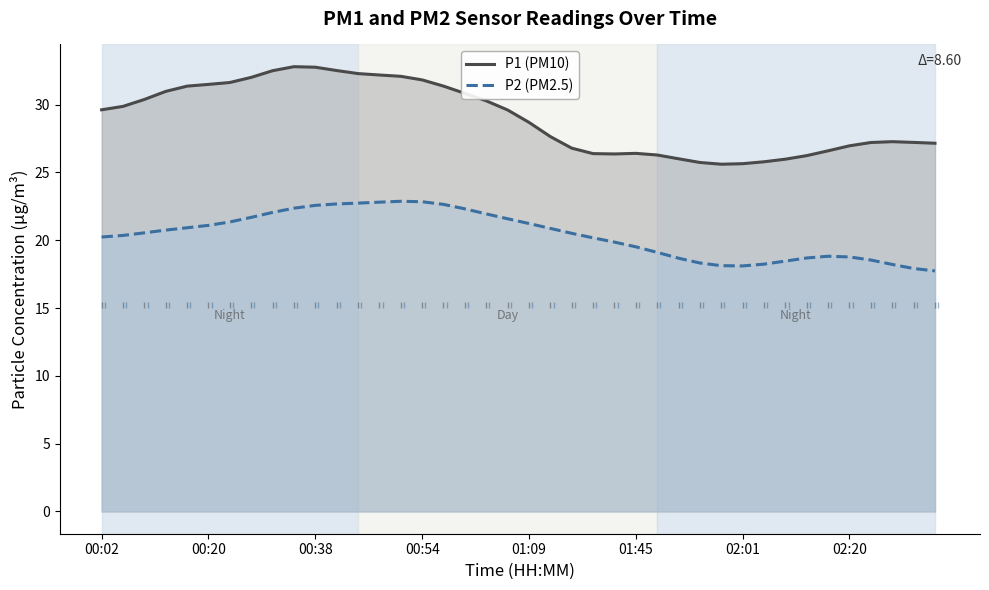

What is the value of the P1 (PM10) point at the 38th from the left?

27.3